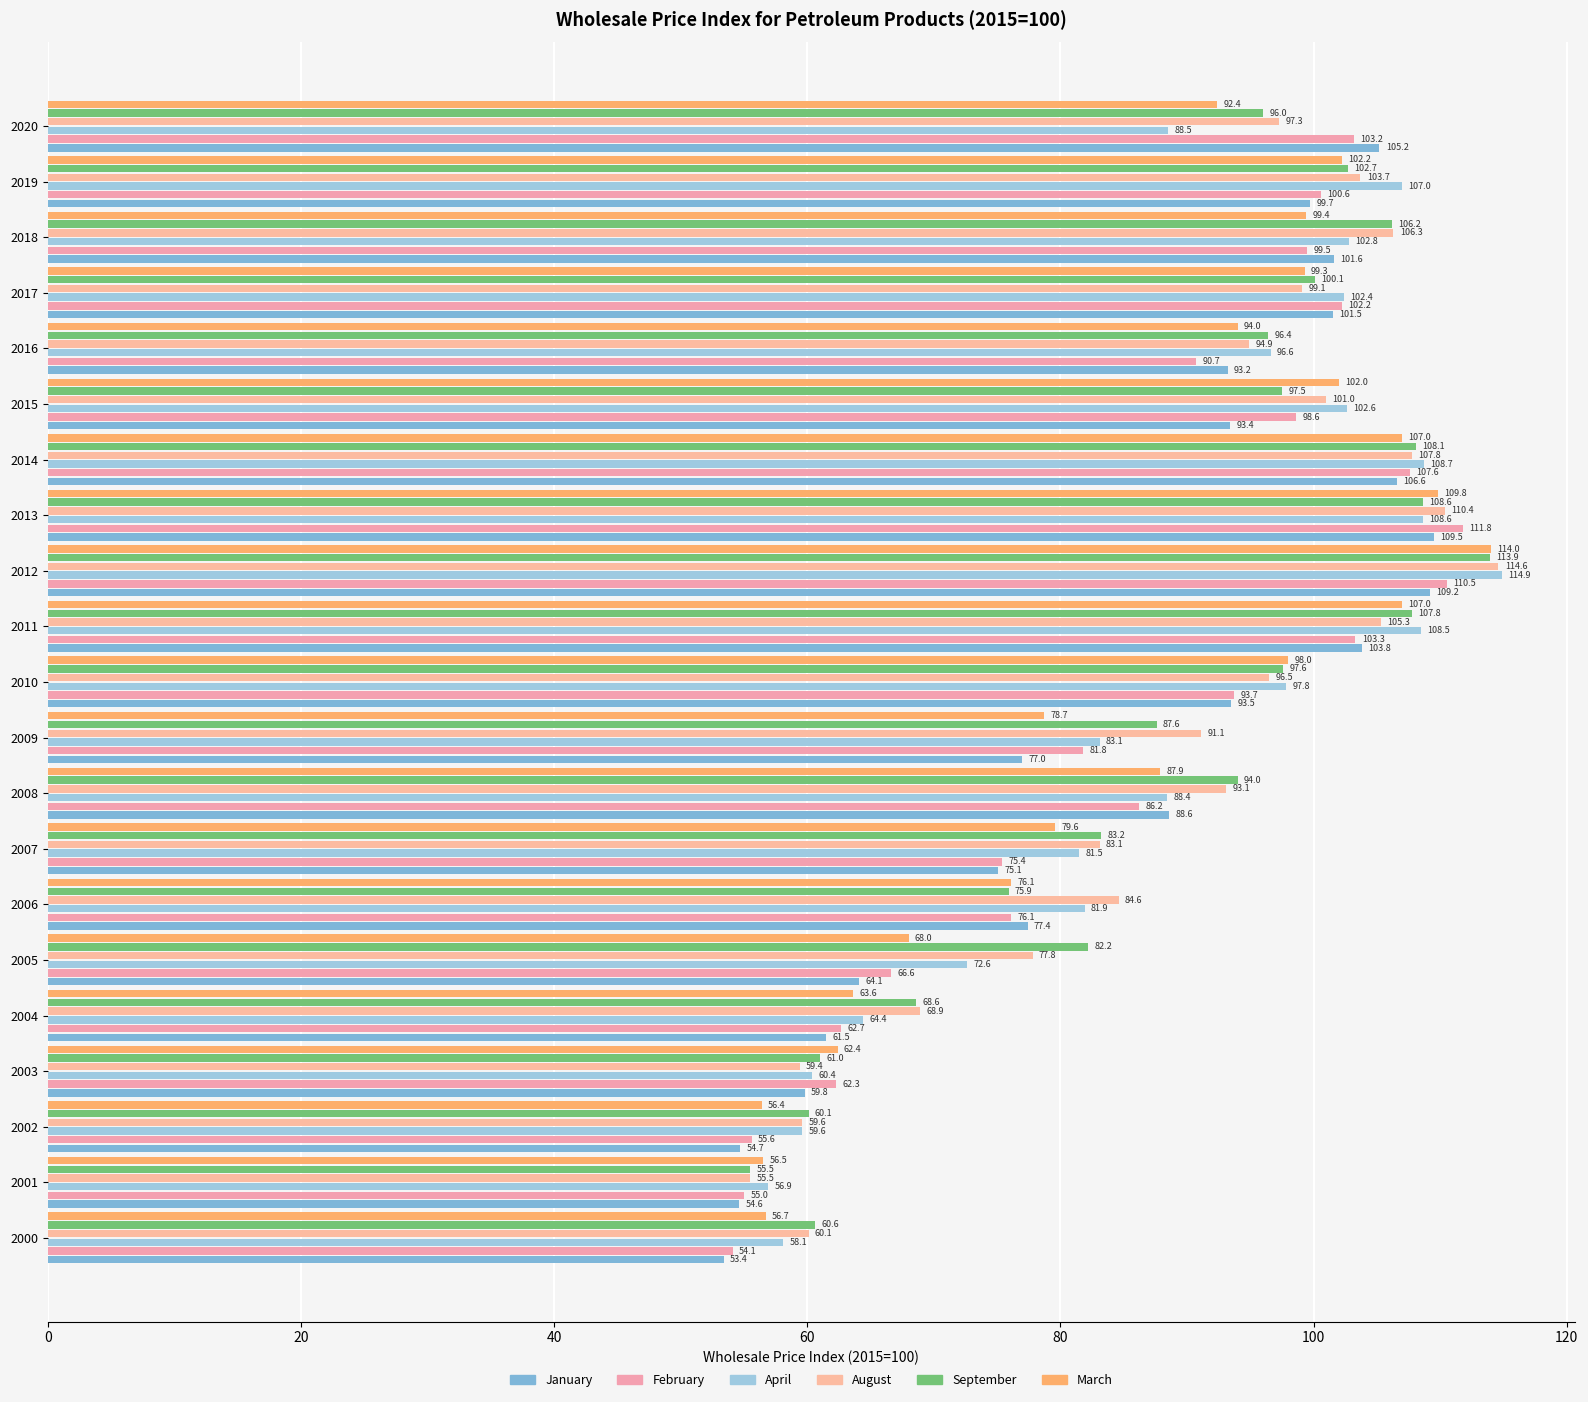

Reading left to right, transcribe all the data shown in this chart.

January: 53.4	54.6	54.7	59.8	61.5	64.1	77.4	75.1	88.6	77.0	93.5	103.8	109.2	109.5	106.6	93.4	93.2	101.5	101.6	99.7	105.2
February: 54.1	55.0	55.6	62.3	62.7	66.6	76.1	75.4	86.2	81.8	93.7	103.3	110.5	111.8	107.6	98.6	90.7	102.2	99.5	100.6	103.2
April: 58.1	56.9	59.6	60.4	64.4	72.6	81.9	81.5	88.4	83.1	97.8	108.5	114.9	108.6	108.7	102.6	96.6	102.4	102.8	107.0	88.5
August: 60.1	55.5	59.6	59.4	68.9	77.8	84.6	83.1	93.1	91.1	96.5	105.3	114.6	110.4	107.8	101.0	94.9	99.1	106.3	103.7	97.3
September: 60.6	55.5	60.1	61.0	68.6	82.2	75.9	83.2	94.0	87.6	97.6	107.8	113.9	108.6	108.1	97.5	96.4	100.1	106.2	102.7	96.0
March: 56.7	56.5	56.4	62.4	63.6	68.0	76.1	79.6	87.9	78.7	98.0	107.0	114.0	109.8	107.0	102.0	94.0	99.3	99.4	102.2	92.4